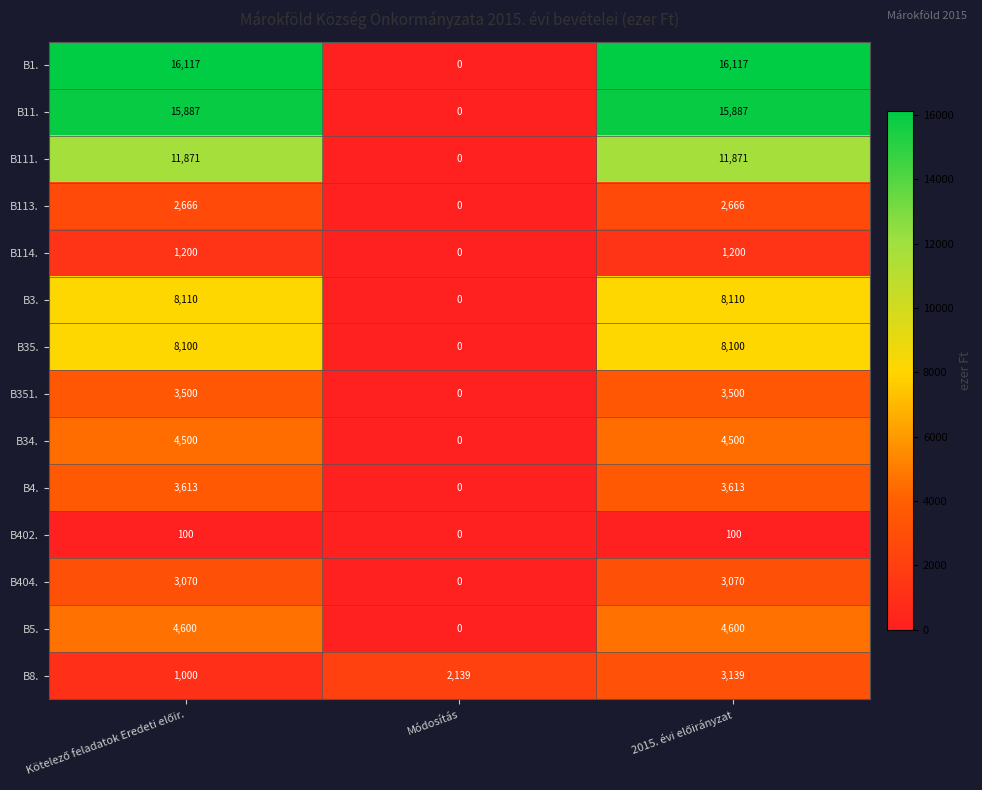

How many data points in B351. are less than 3500?

1